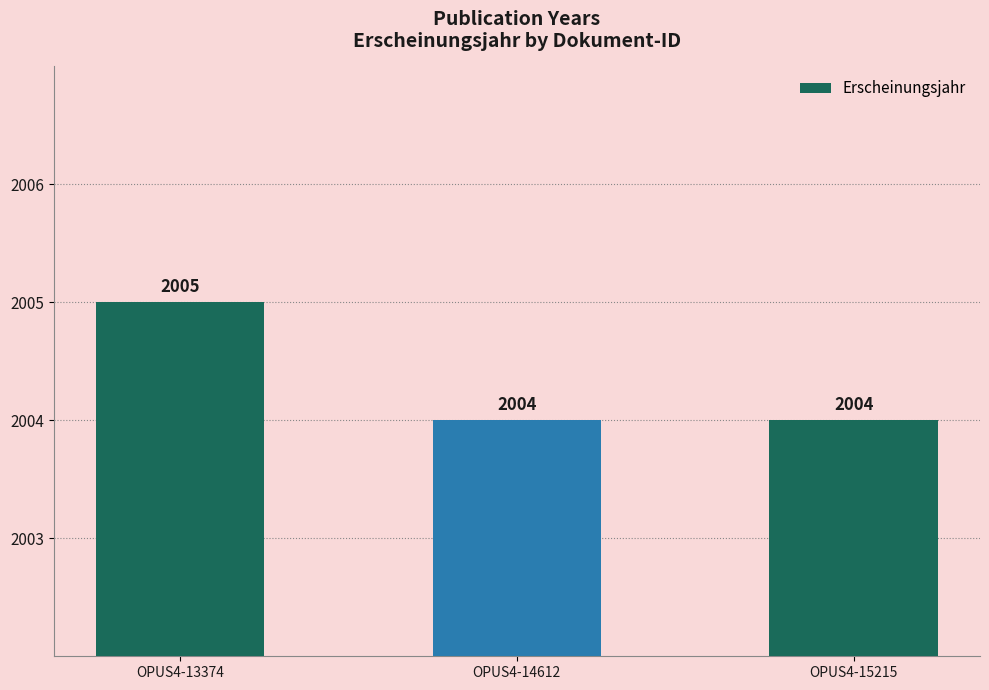

Count the values in the range 2004 to 2005.

3